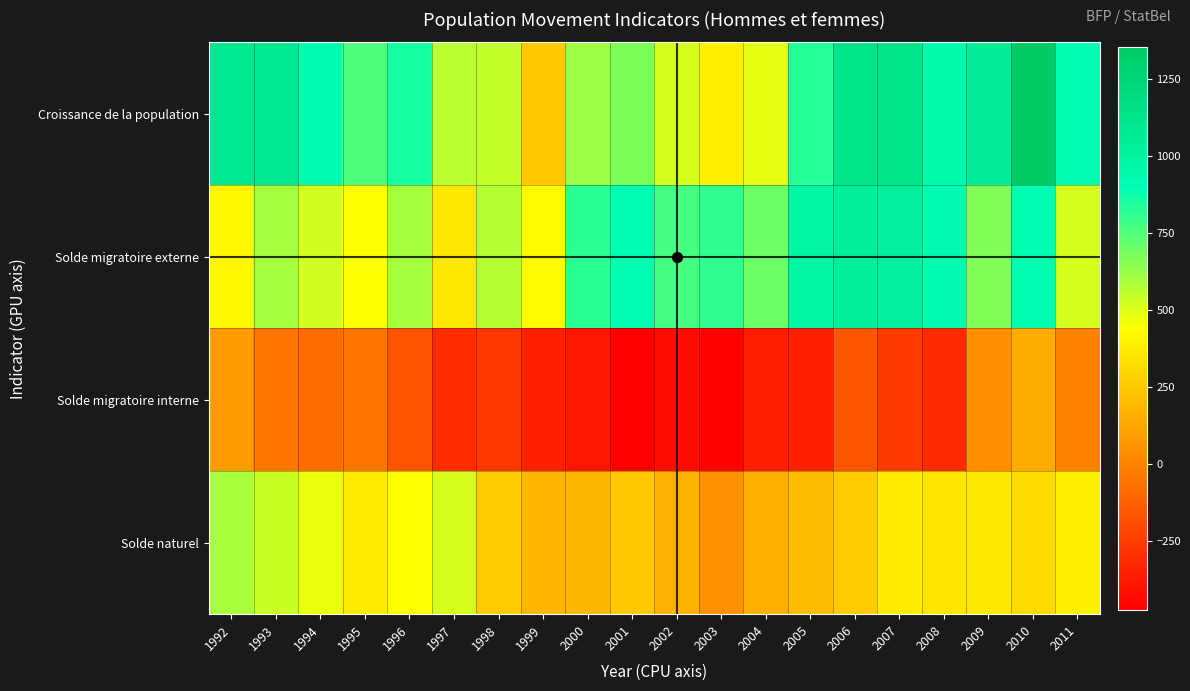

What is the lowest value of the Croissance de la population series?

242